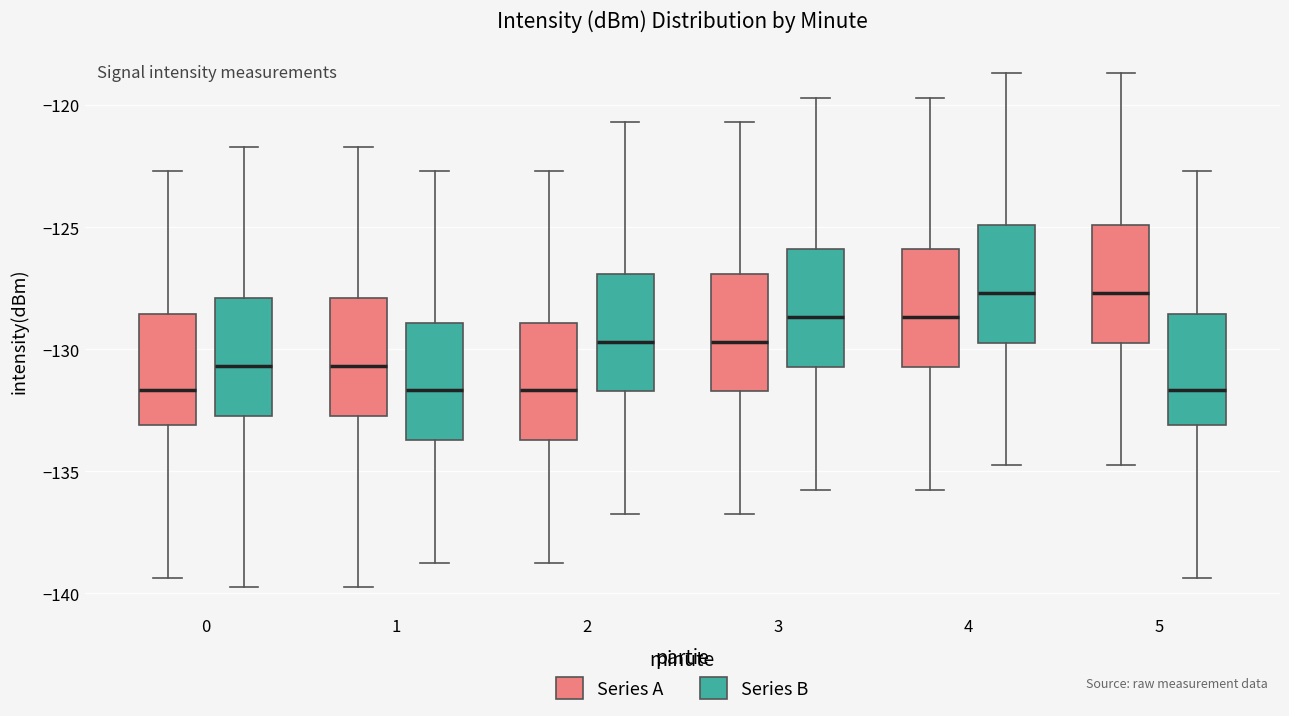

Where does the lower whisker of the box for 5 (Series A) end on the y-axis? The values are not printed on the chart, so give them approximately, as read against the axis.

-135.0